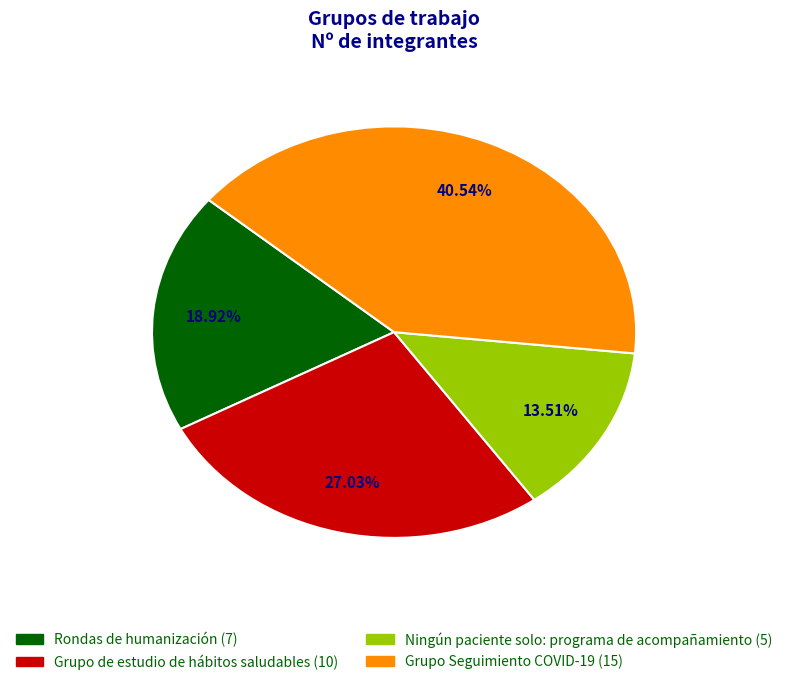

Count the number of slices in the pie.

4